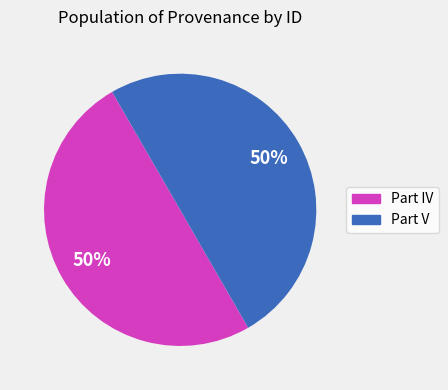

What percentage is the Part IV slice, to the nearest percent?

50%